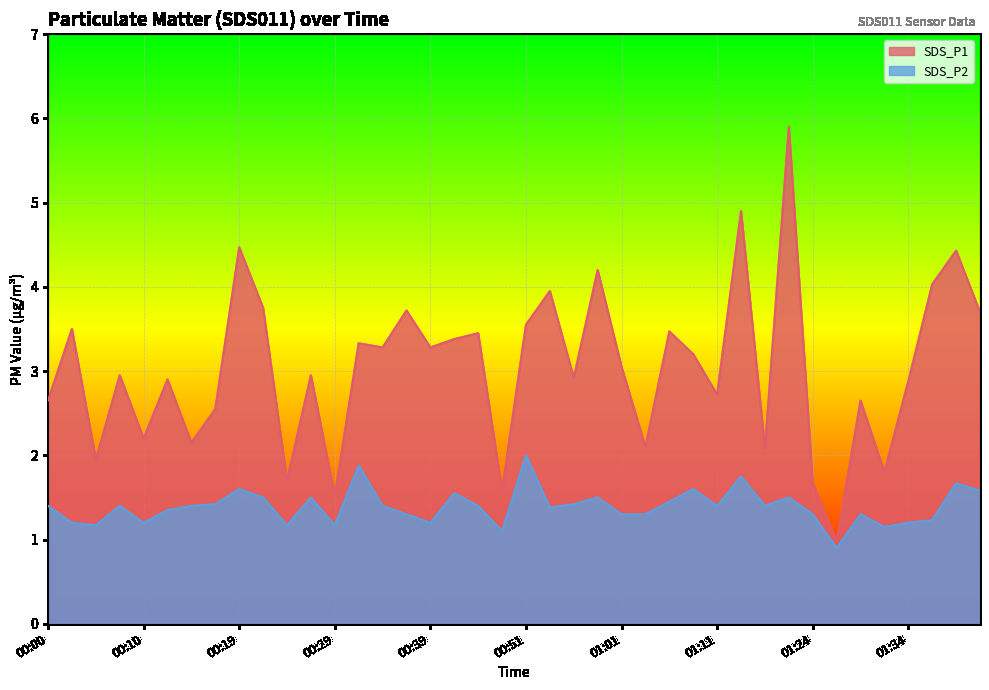

Rank the categories by SDS_P1 value from highest to lowest.

01:21, 01:16, 00:19, 01:39, 00:59, 01:36, 00:54, 00:22, 00:36, 01:41, 00:51, 00:02, 01:06, 00:46, 00:41, 00:31, 00:34, 00:39, 01:09, 01:01, 00:07, 00:27, 00:56, 00:12, 01:34, 01:11, 00:00, 01:29, 00:17, 00:10, 00:14, 01:04, 01:19, 00:05, 01:31, 00:24, 01:24, 00:49, 00:29, 01:26